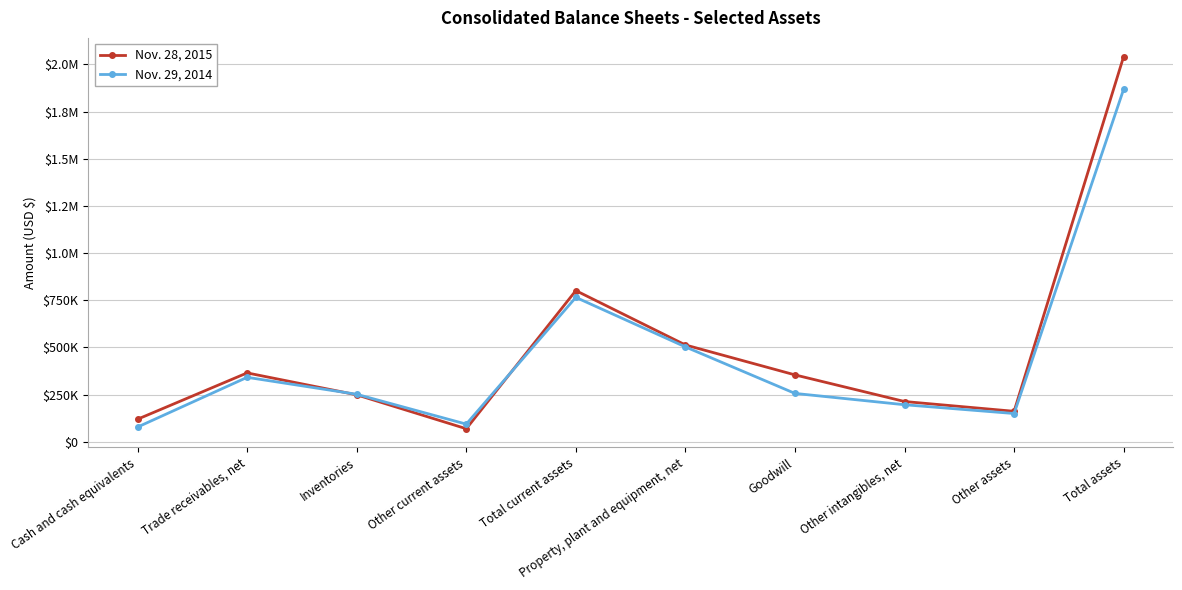

What is the difference between the Nov. 29, 2014 values at Trade receivables, net and Inventories?

90017